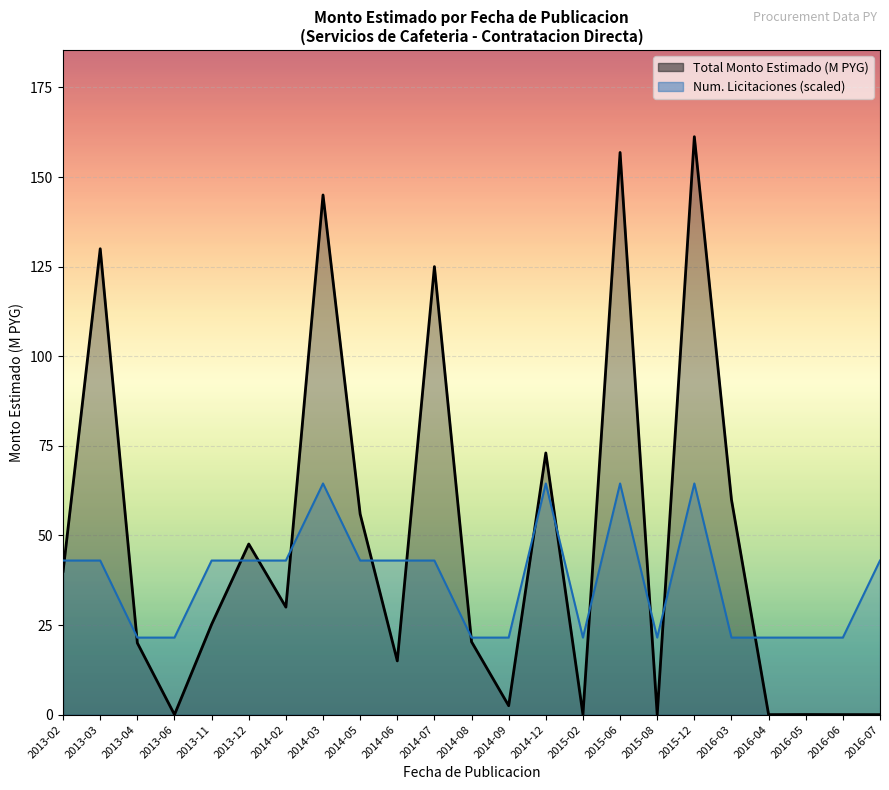

What is the average value of the Num. Licitaciones (scaled) series?

37.4